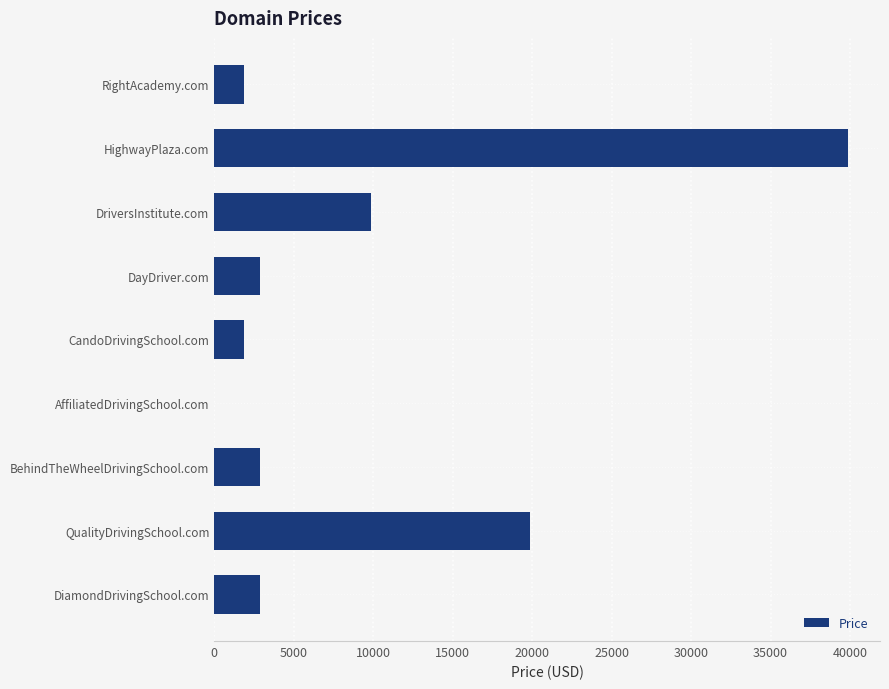

The value at AffiliatedDrivingSchool.com is 0. True or false?

True